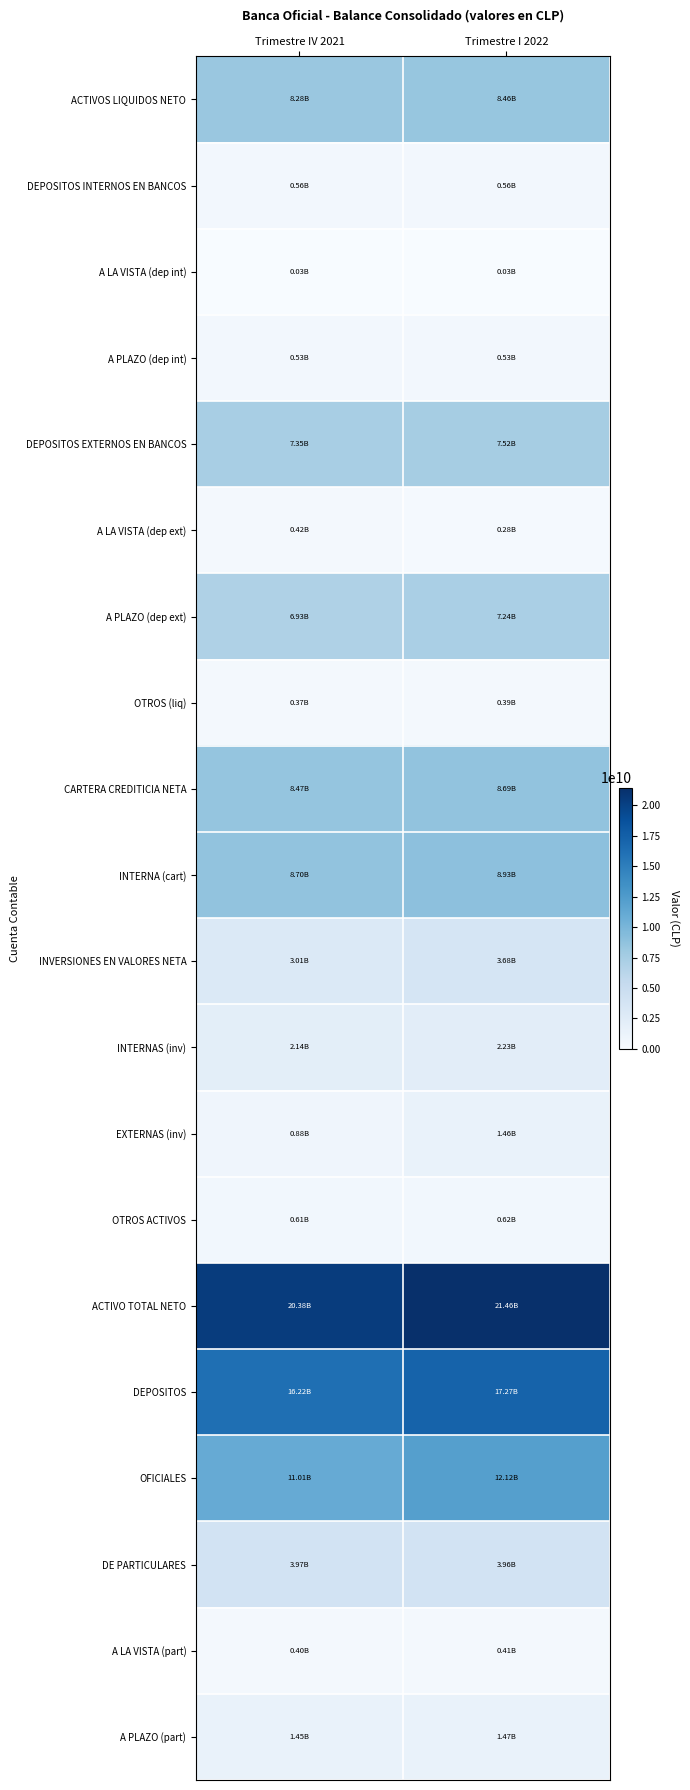

Which series has the largest range (max minus min)?

OFICIALES